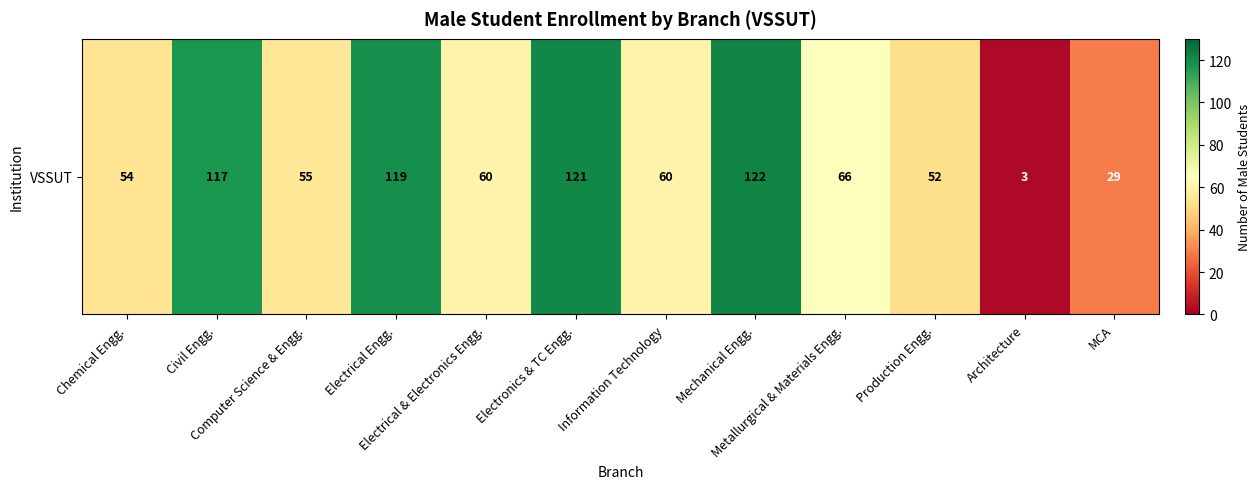

What is the minimum value shown in the chart?

3